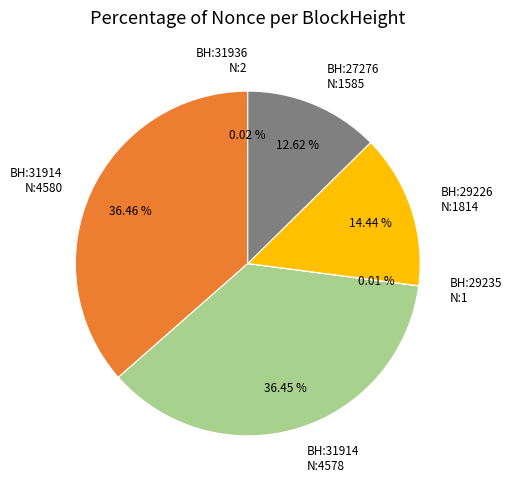

To the nearest percent, what is the average slice percentage?

17%